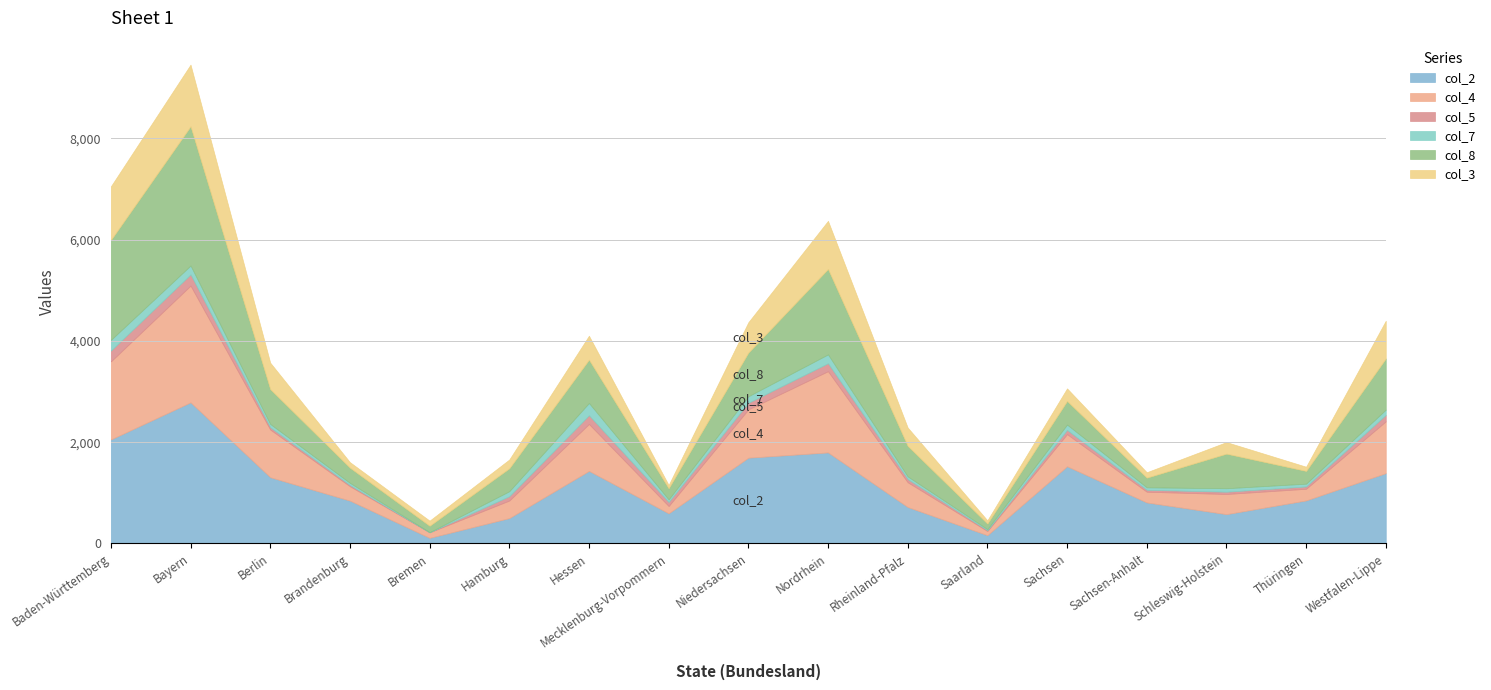

In col_4, how many points are higher than both neighbors (excluding endpoints)?

5